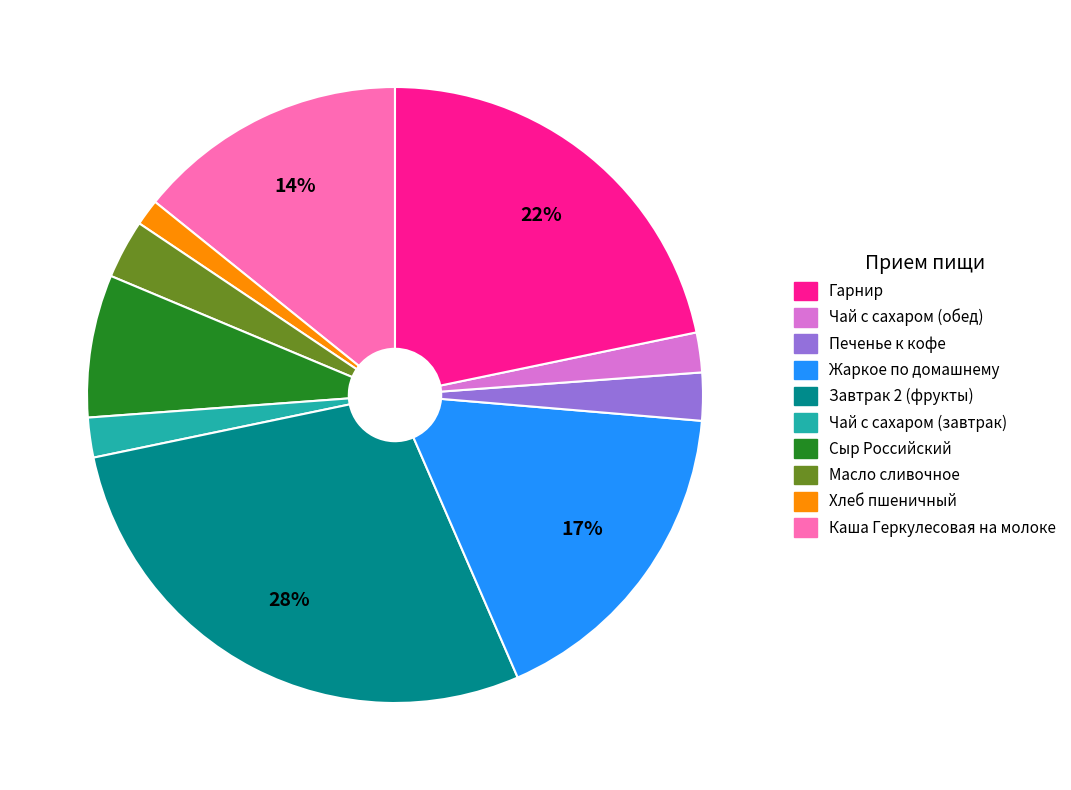

Combined, do Каша Геркулесовая на молоке and Масло сливочное account for over 50%?

No